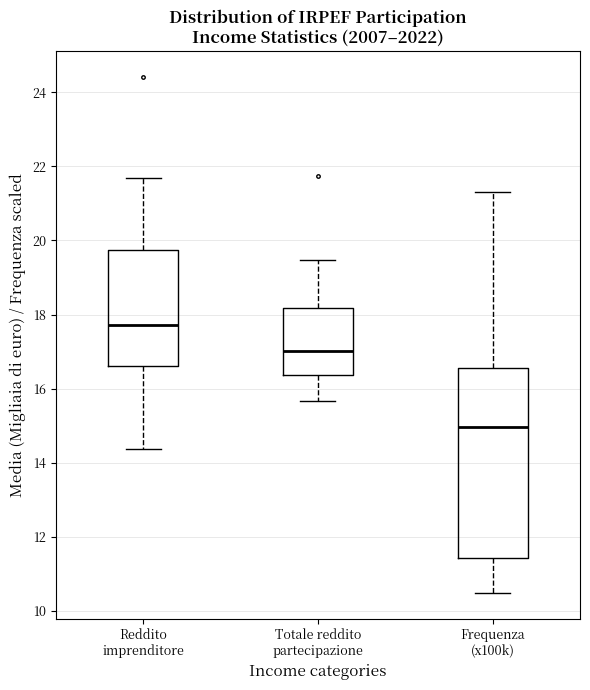

Reading left to right, read every box against the y-axis: the position of its median line, the range the box covers, and the ends of its whiskers. The values are not printed on the chart, so give them approximately, as read against the axis.

Reddito imprenditore: median 17.8, box 16.6 to 19.8, whiskers 14.4 to 21.6
Totale reddito partecipazione: median 17.0, box 16.4 to 18.2, whiskers 15.6 to 19.4
Frequenza (x100k): median 15.0, box 11.4 to 16.6, whiskers 10.4 to 21.4